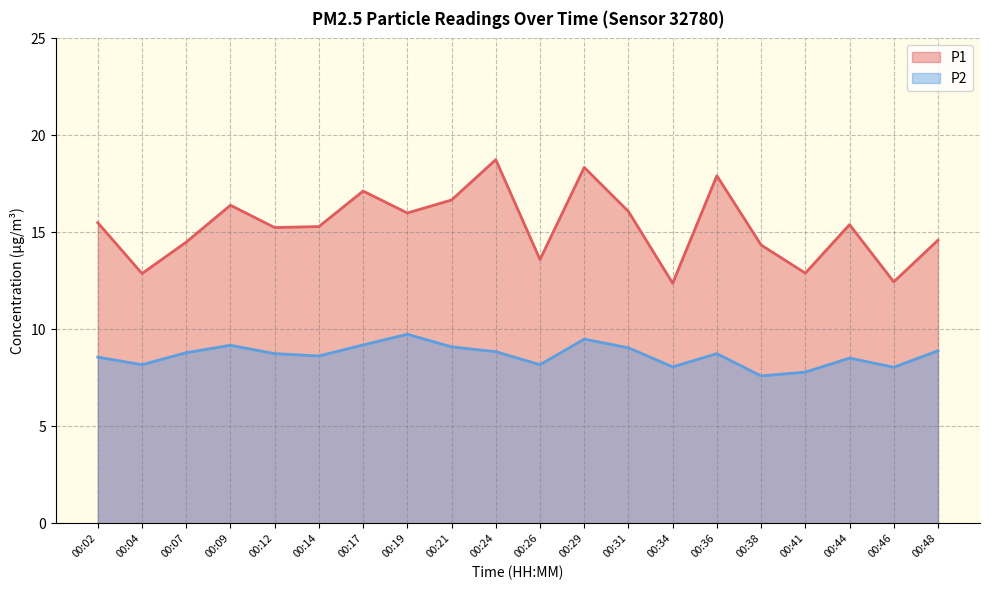

What is the difference between the maximum and minimum values in the P1 series?

6.4